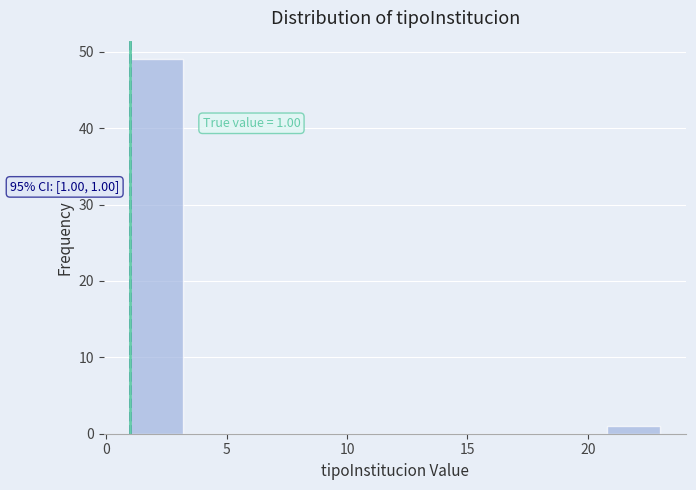

Which range on the x-axis has the tallest bar?

1.0 to 3.2